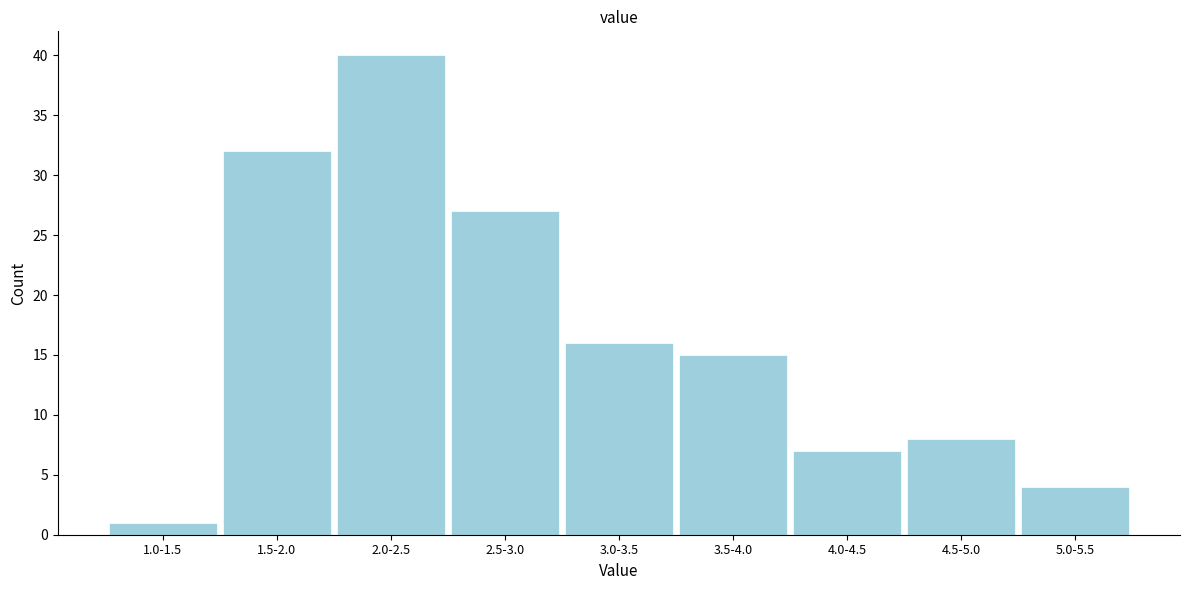

Reading left to right, list all the values displayed in this chart.

1	32	40	27	16	15	7	8	4